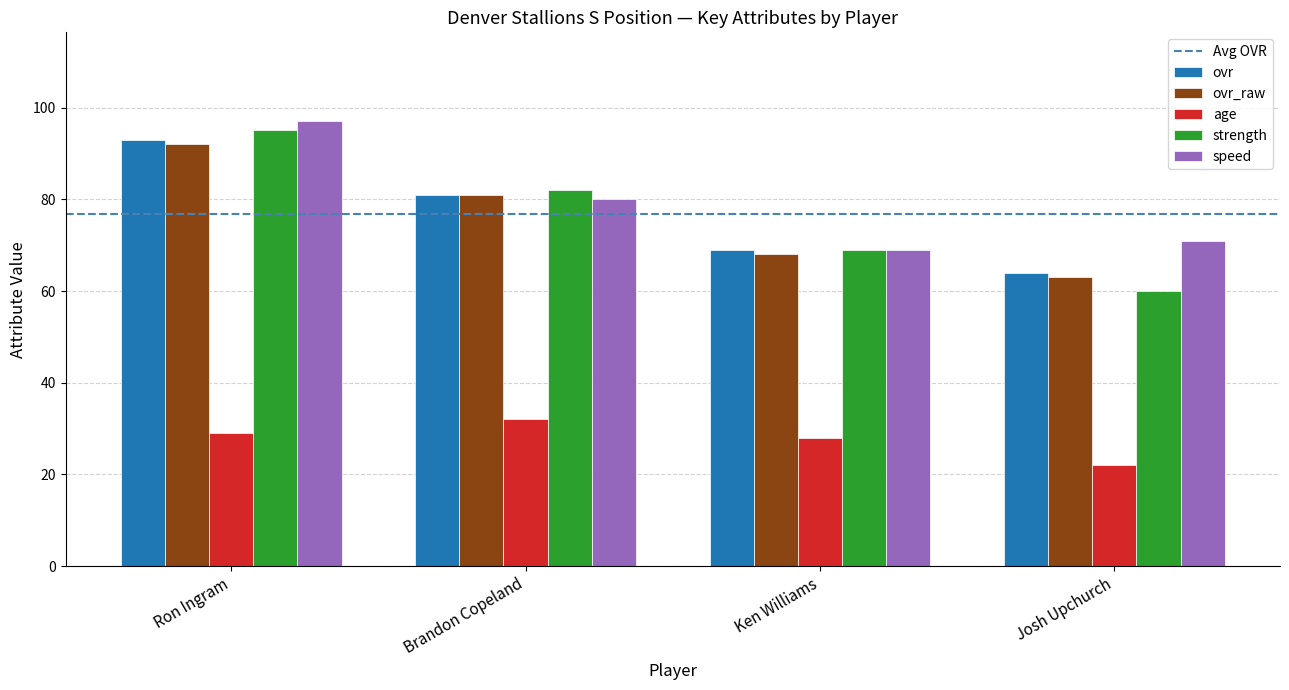

What position from the right is Ken Williams?

2